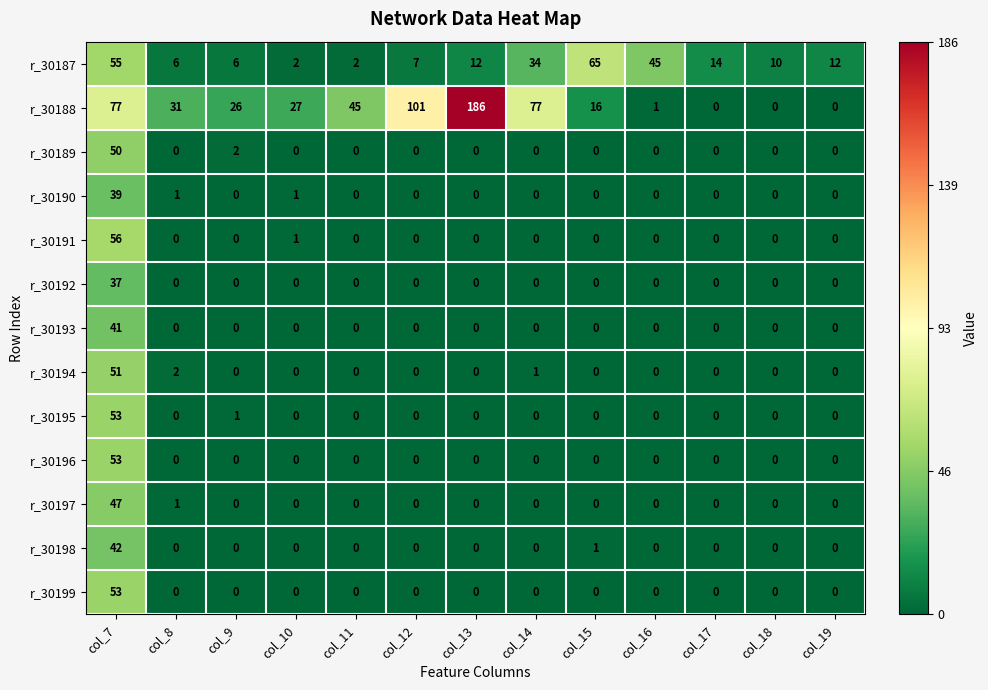

What is the average value of the r_30189 series?

4